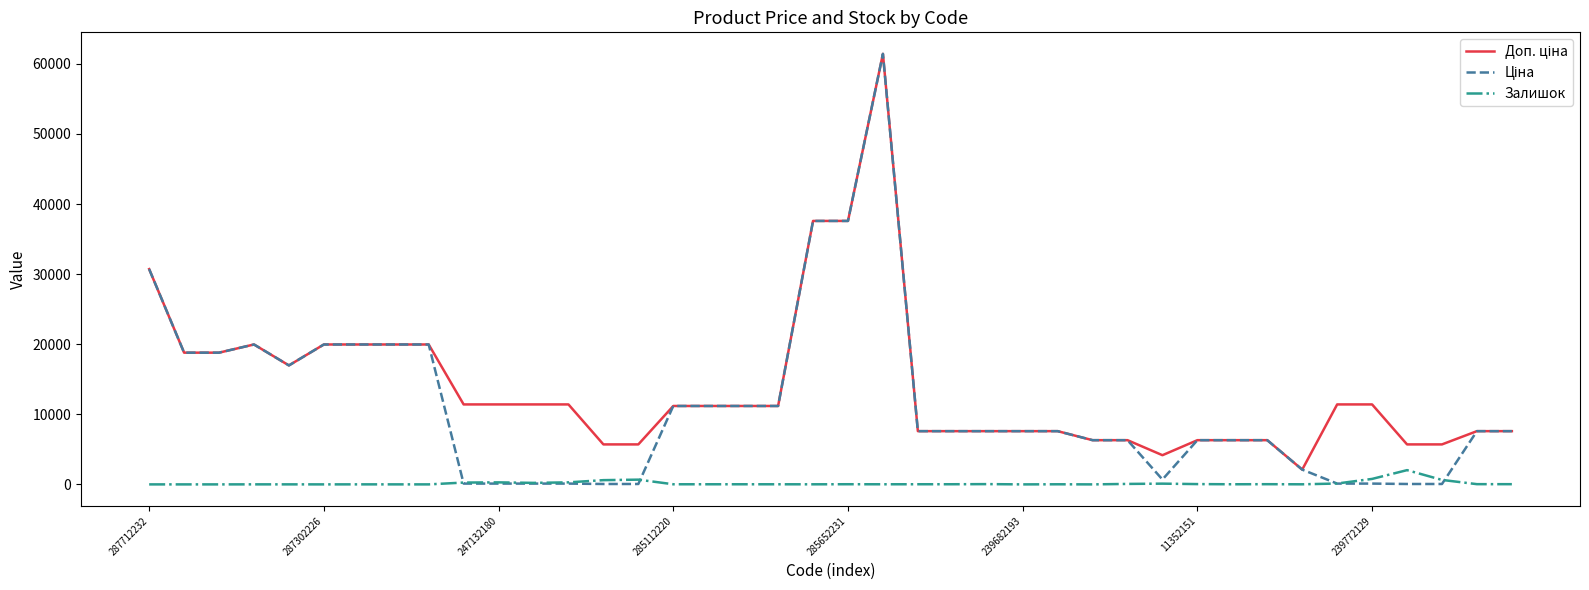

What is the maximum value shown in the chart?

61434.3